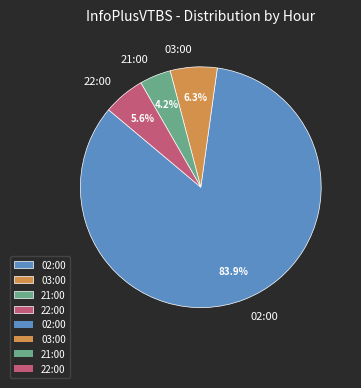

Is there a majority slice in this chart?

Yes